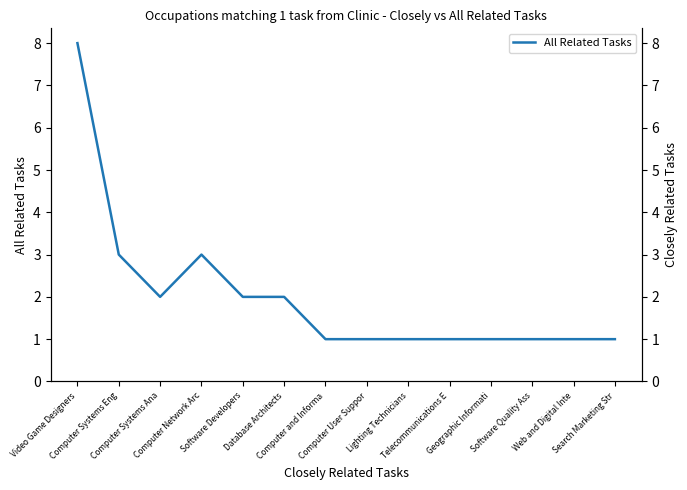

Does the chart have visible grid lines?

No